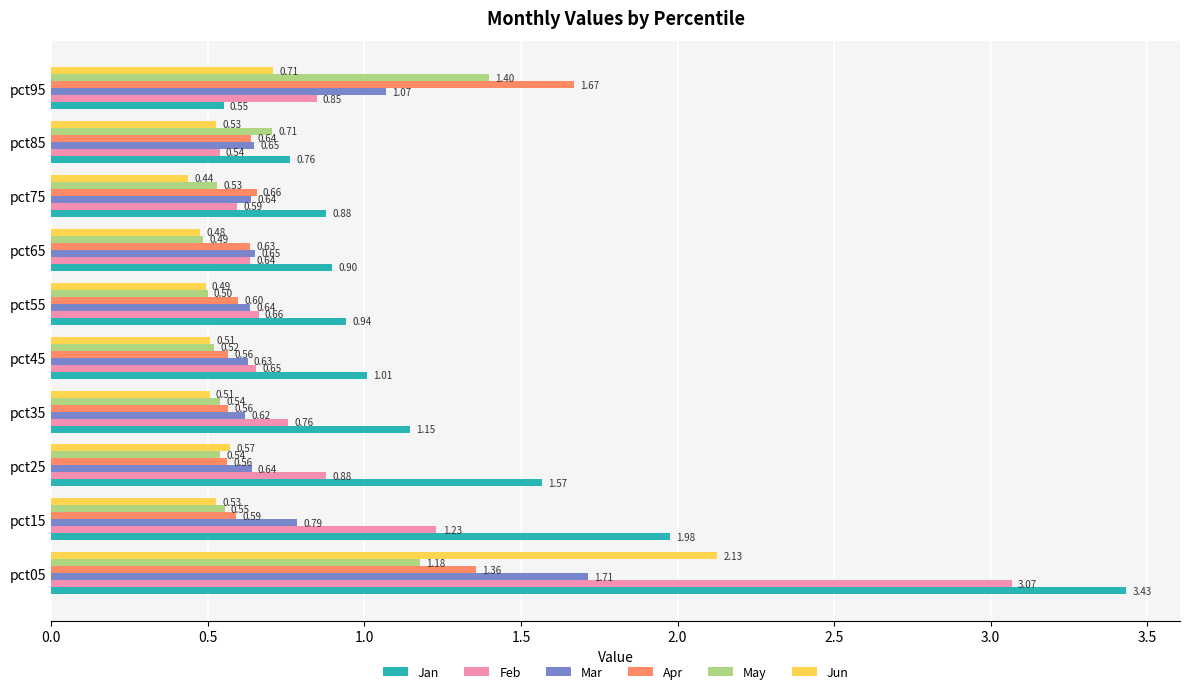

Which series has the largest total across all categories?

Jan